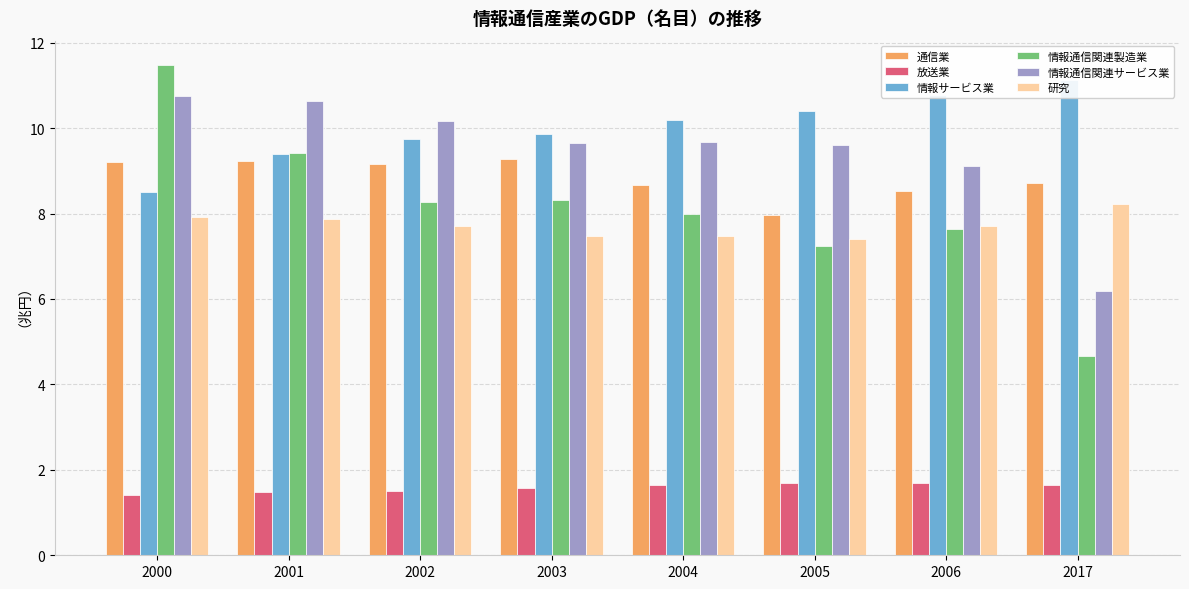

Which series has the largest range (max minus min)?

情報通信関連製造業